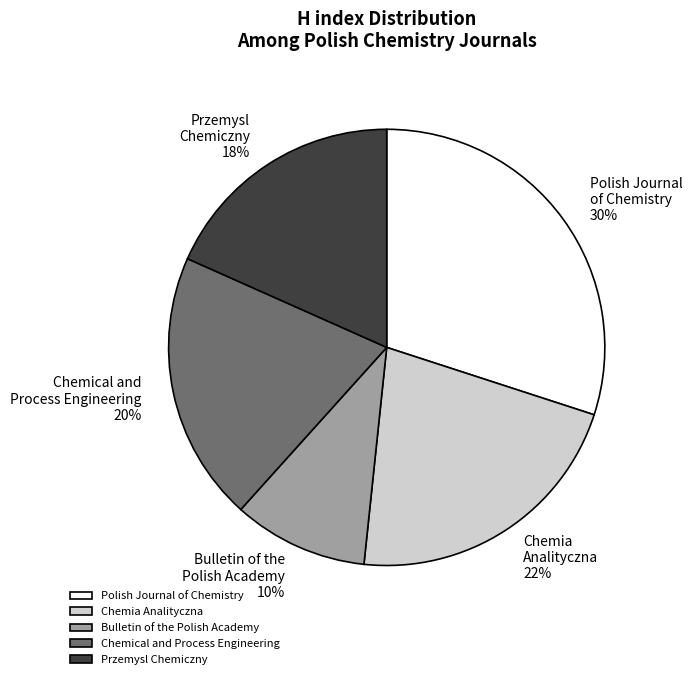

How many slices are in this pie chart?

5